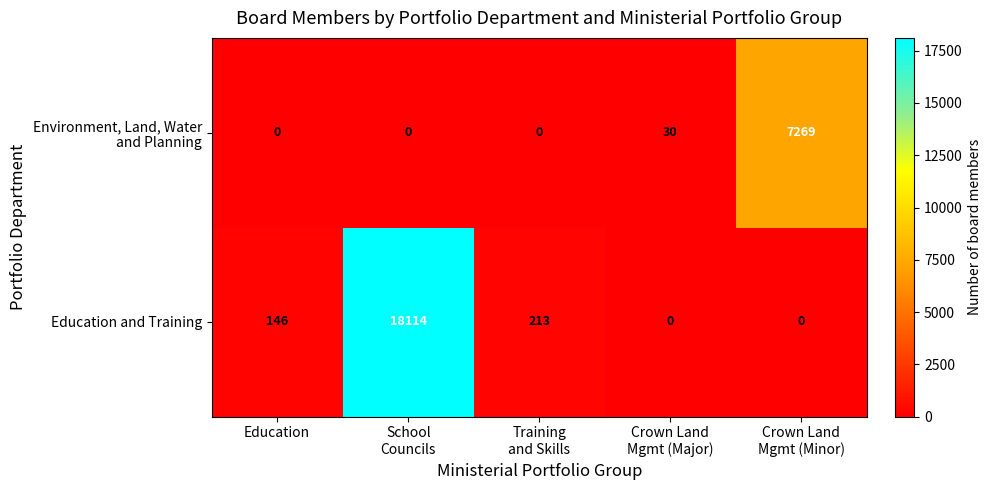

What is the total value across all series at Education?

146